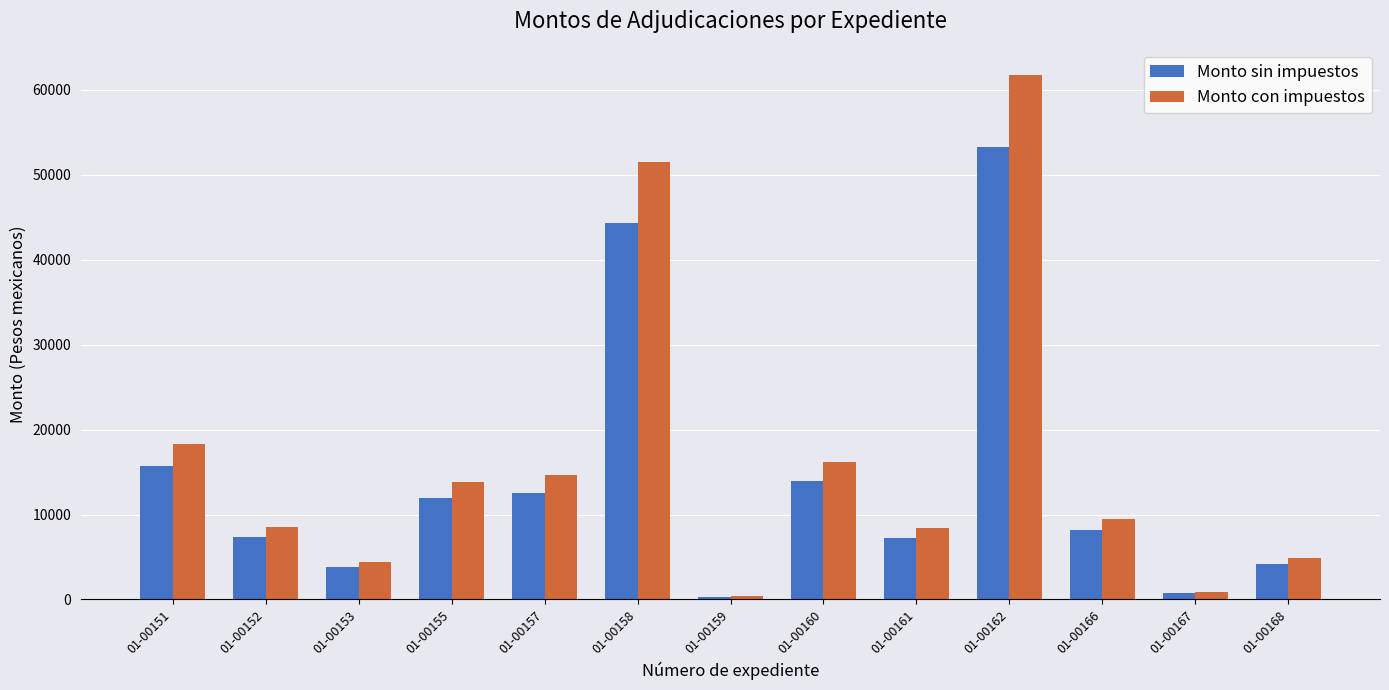

How many data points in Monto con impuestos are above 9483?

7